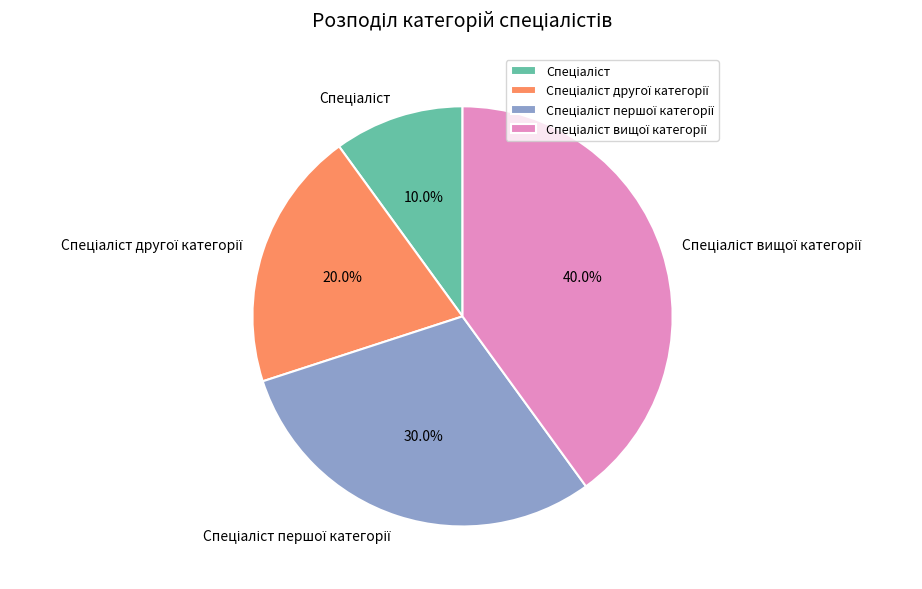

Count the number of slices in the pie.

4